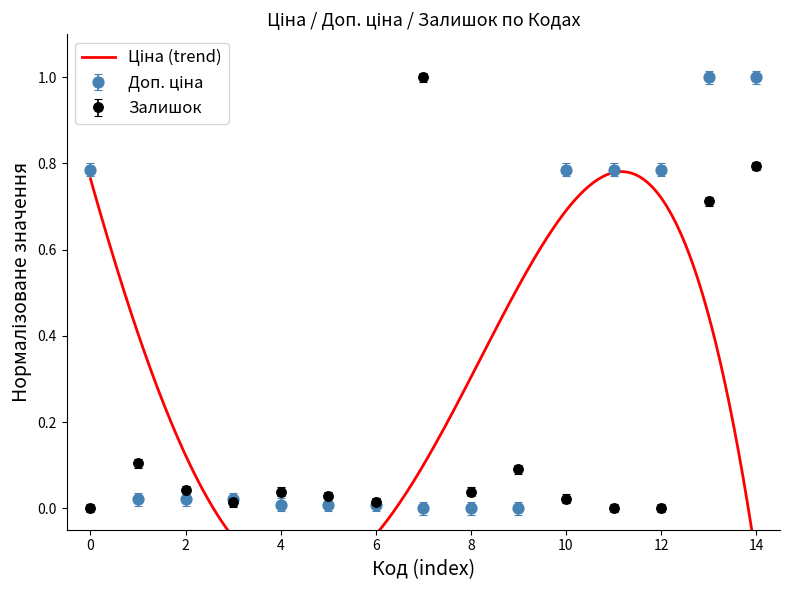

True or false: Доп. ціна has more than 0 interior local peaks.

False